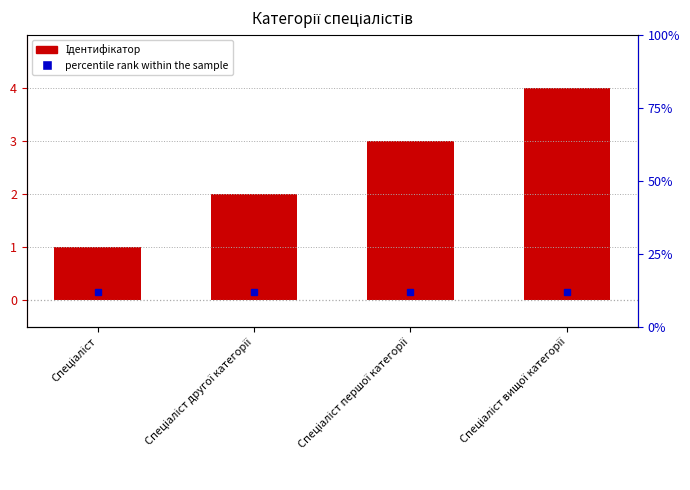

What is the label of the 2nd bar from the left?

Спеціаліст другої категорії